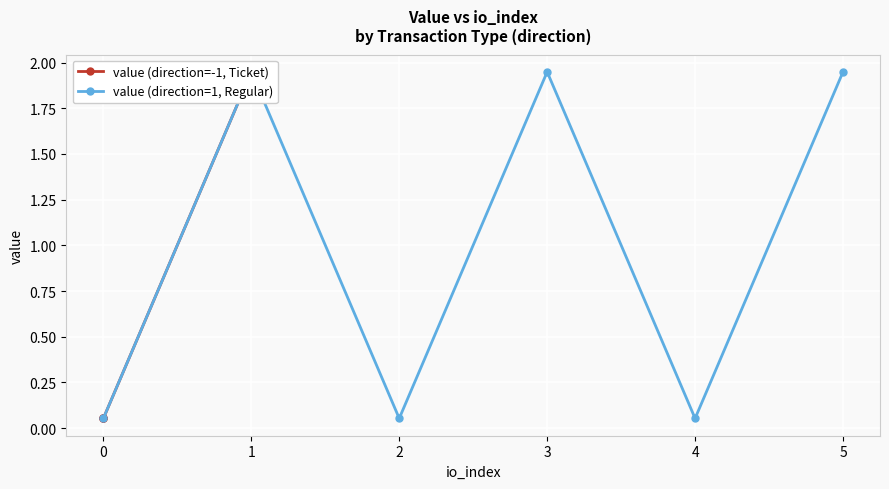

True or false: value (direction=1, Regular) and value (direction=-1, Ticket) intersect in this chart.

False